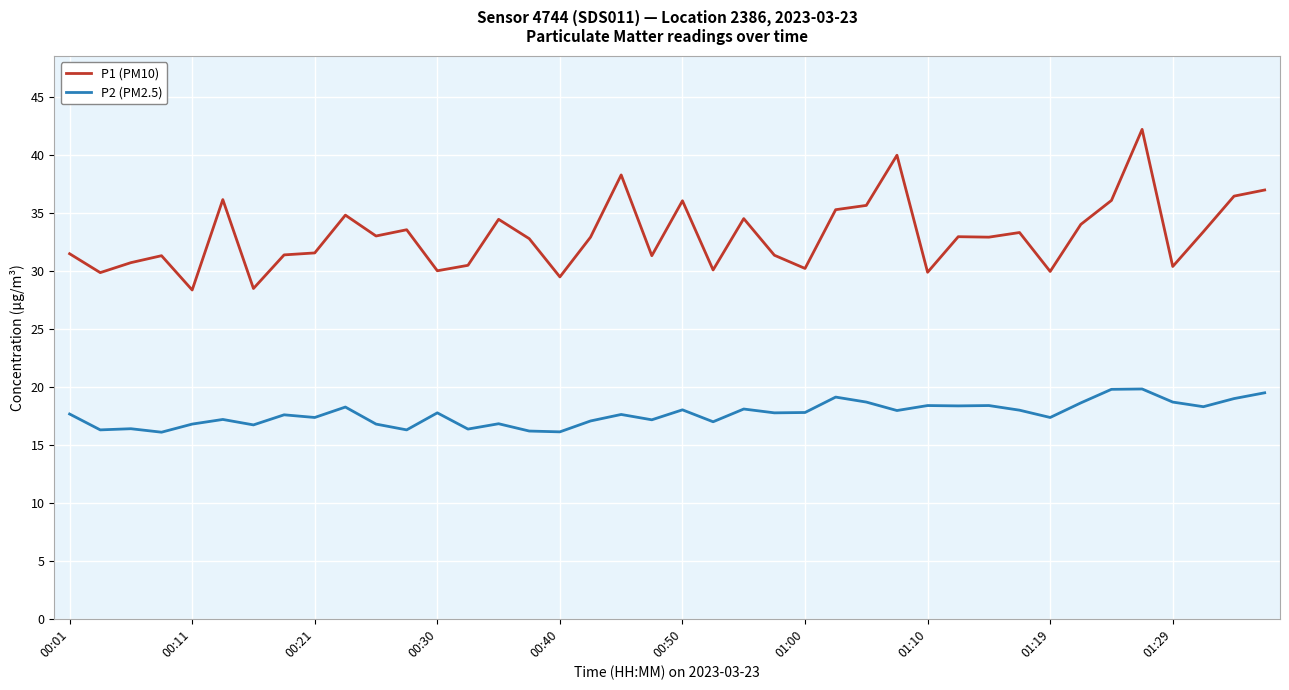

Rank the series by their average value, from lowest to highest.

P2 (PM2.5), P1 (PM10)